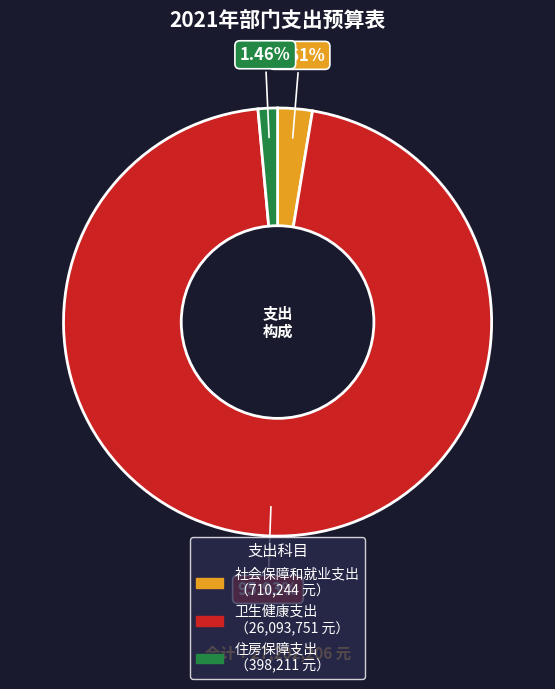

How many slices are in this pie chart?

3